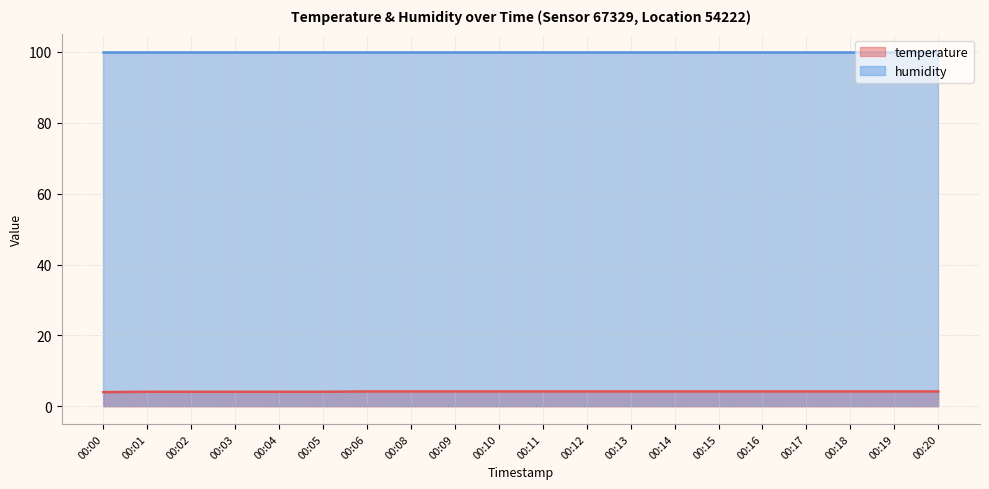

The value at 00:13 is 4.2. True or false?

True